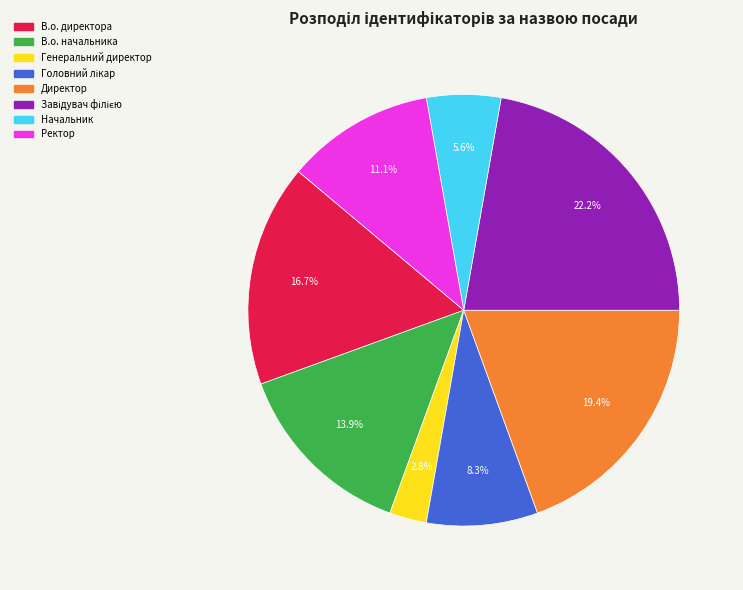

Which slice is the smallest?

Генеральний директор